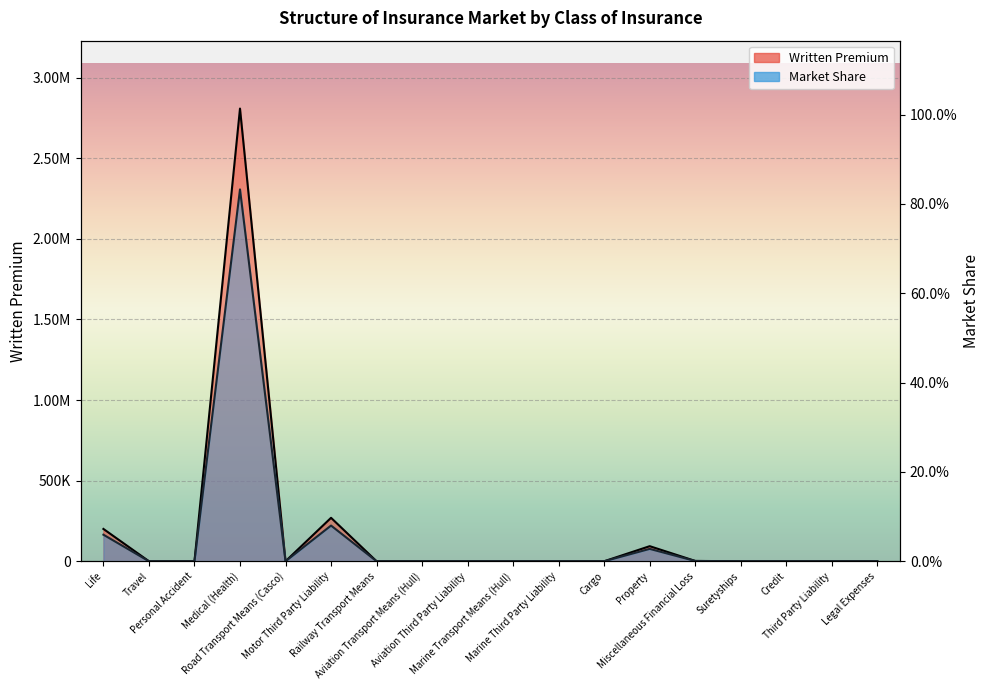

Which series has the largest total across all categories?

Written Premium